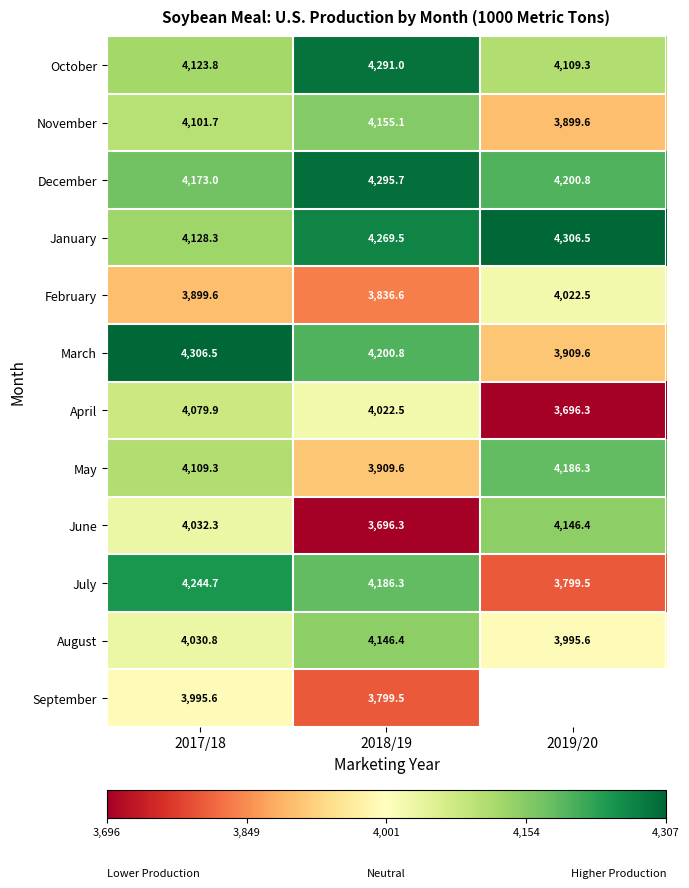

What is the difference between the January values at 2019/20 and 2017/18?

178.2